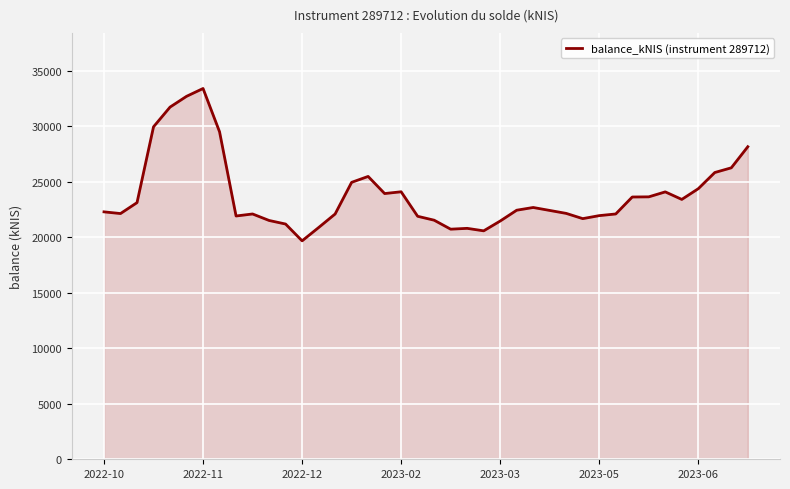

What is the minimum value shown in the chart?

19679.9